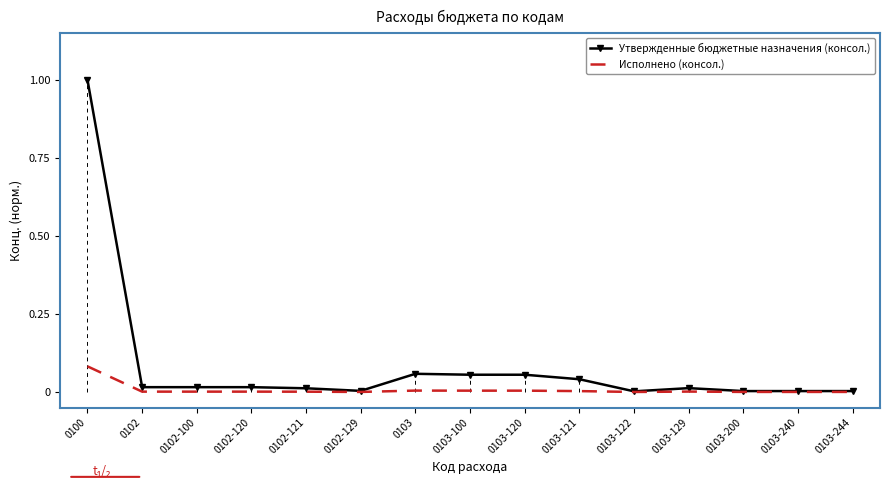

The Утвержденные бюджетные назначения (консол.) series shows 0.0 at 0103-100. True or false?

False